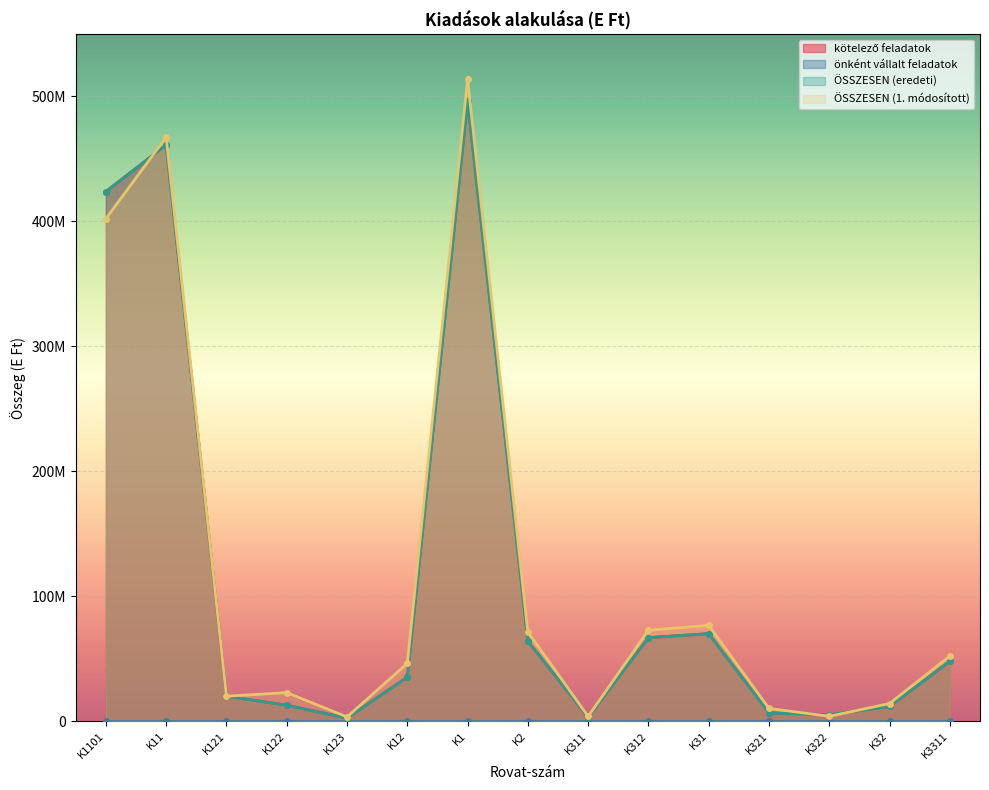

How many values in the kötelező feladatok series exceed 35250000?

7